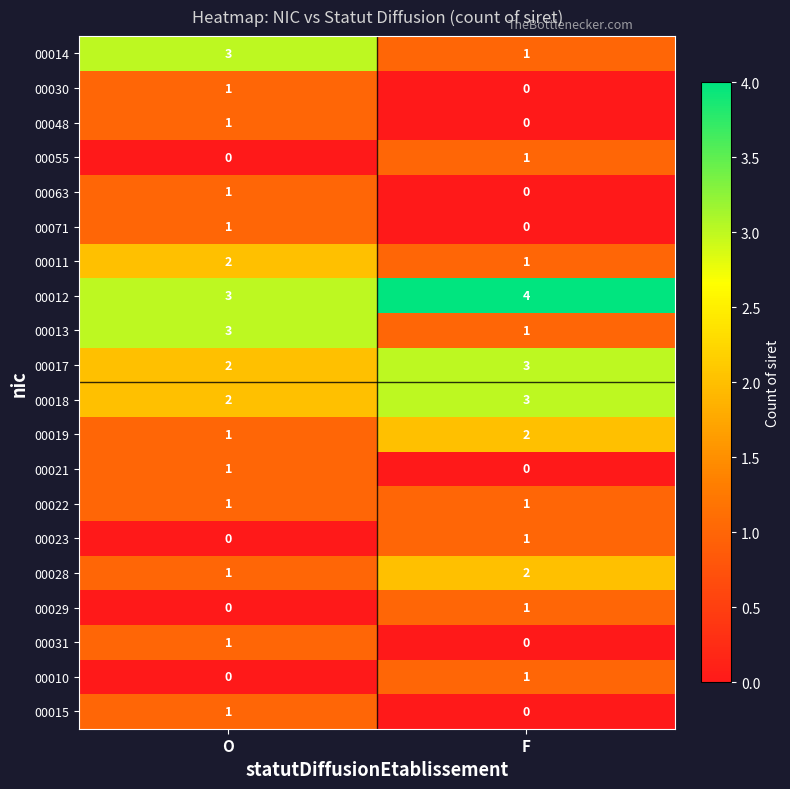

Which category has the lowest value in the 00010 series?

O